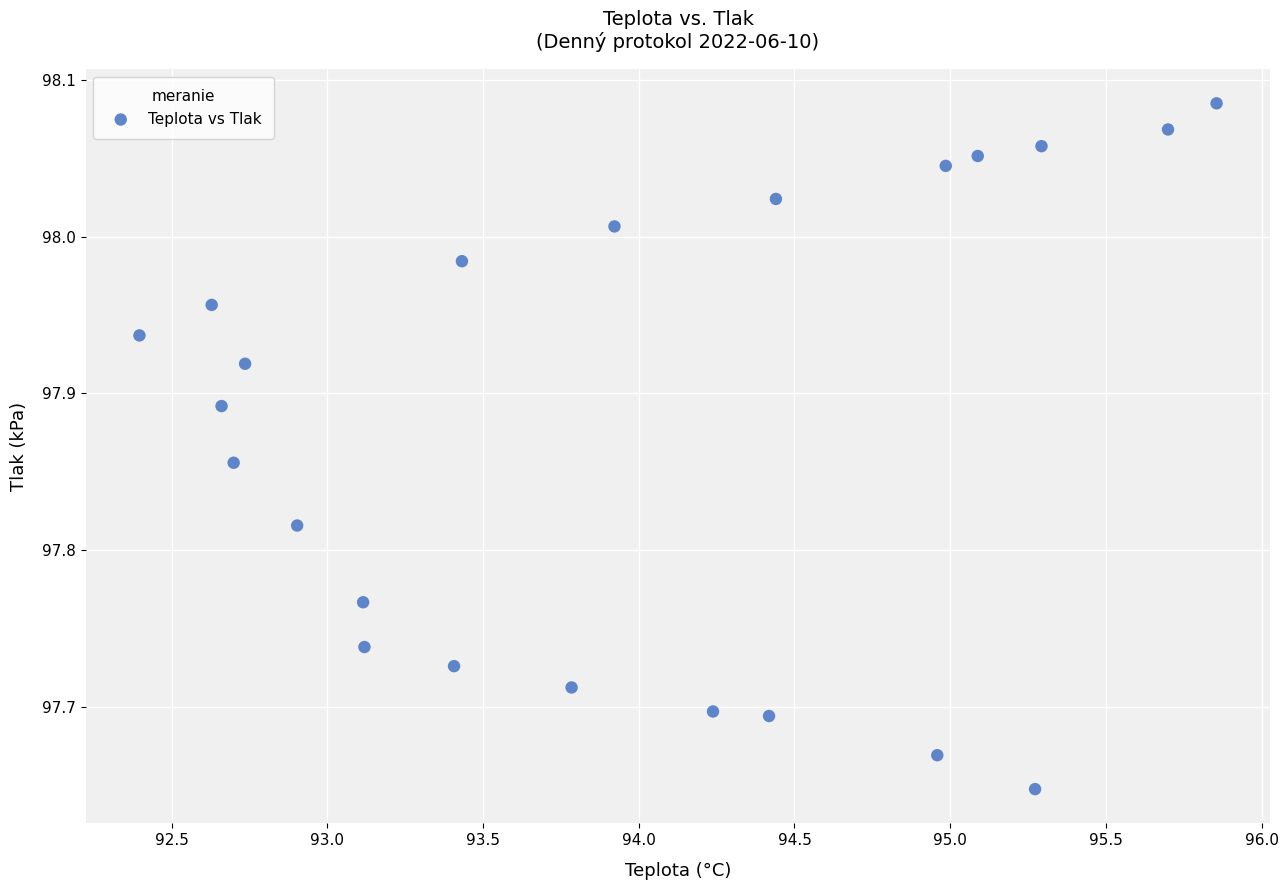

What is the range of X values (max minus min)?

3.5